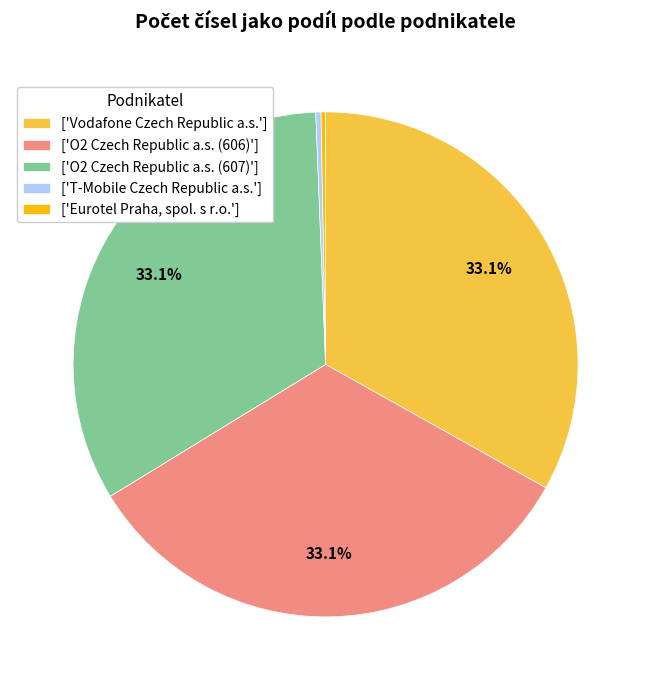

How many slices are in this pie chart?

5